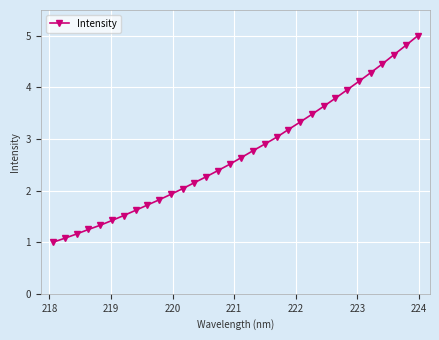

What is the greatest value displayed?

5.0